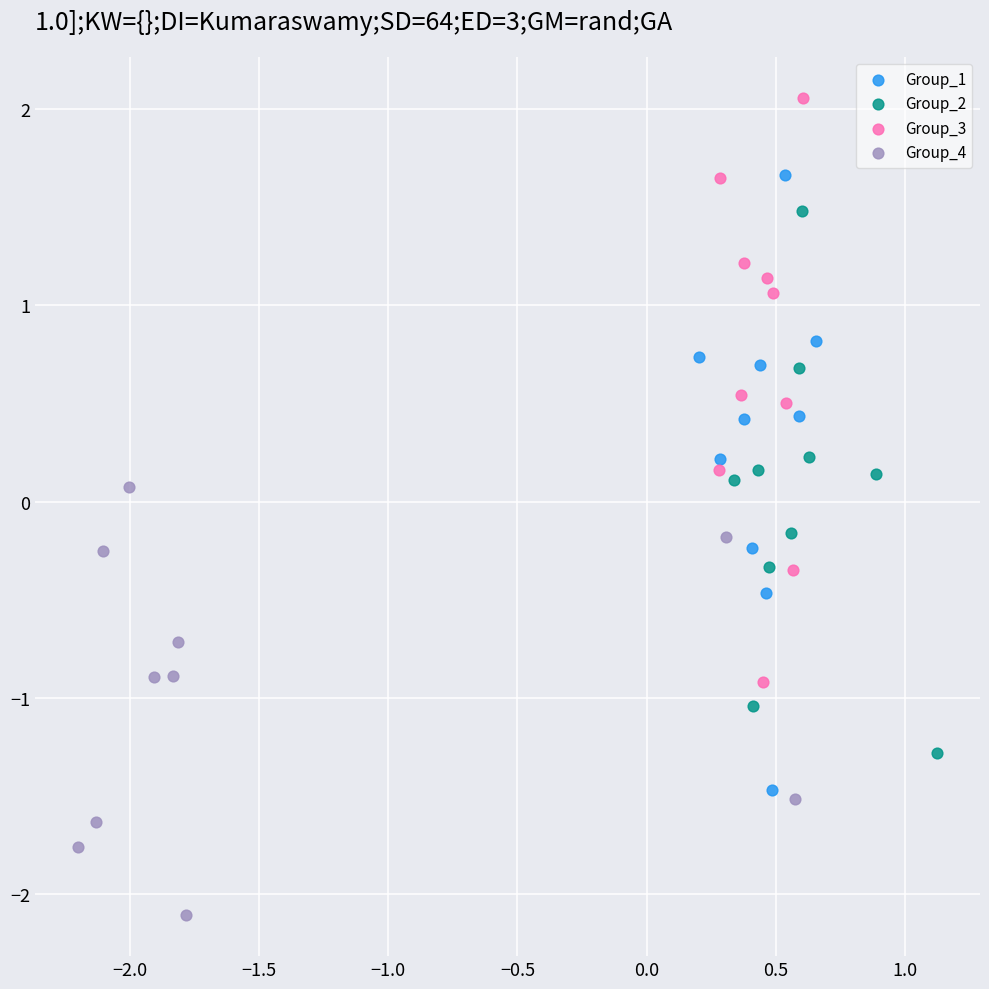

Which series contains the lowest Y value?

Group_4